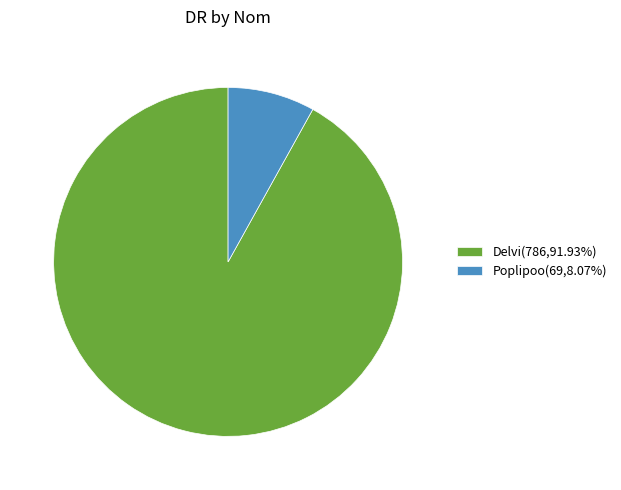

What is the ratio of the value at Delvi(786,91.93%) to the value at Poplipoo(69,8.07%)?

11.4